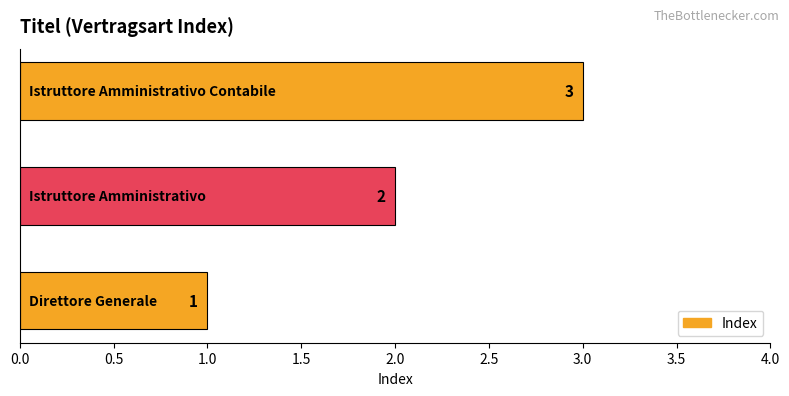

What is the sum of all values?

6